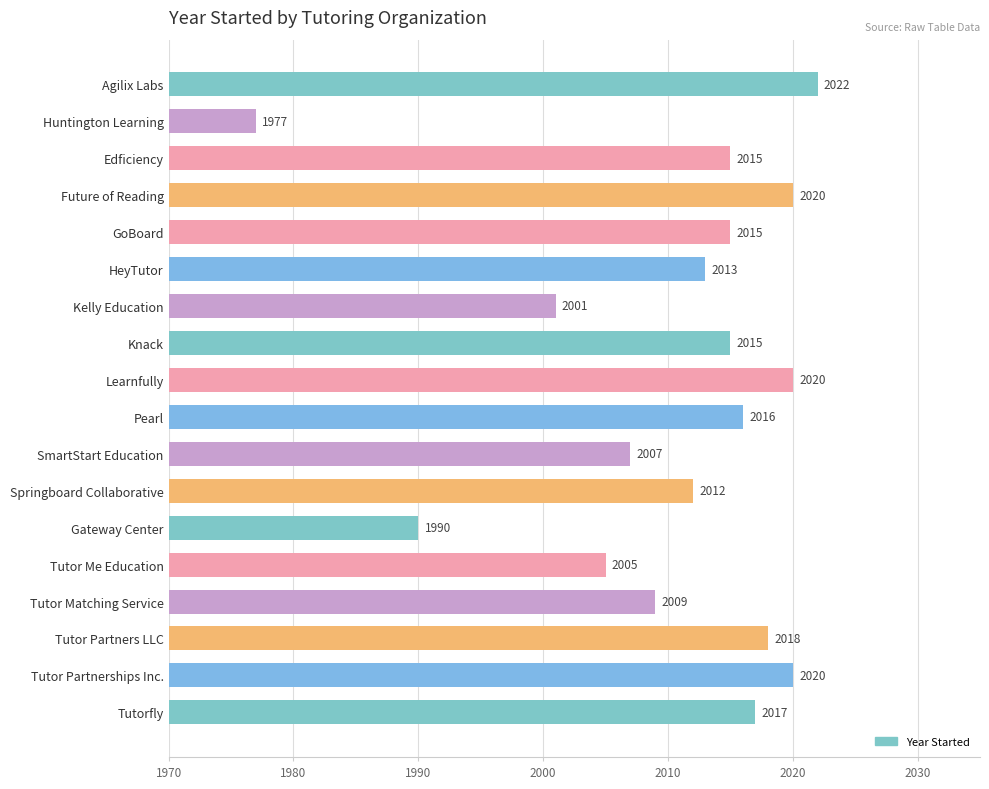

What is the greatest value displayed?

2022